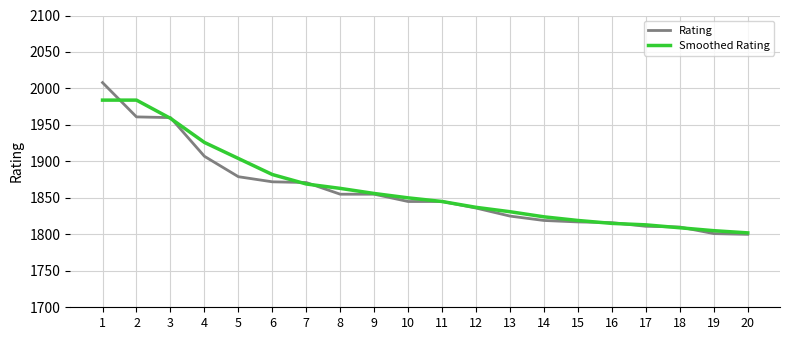

The Smoothed Rating series shows 1831 at 13. True or false?

True